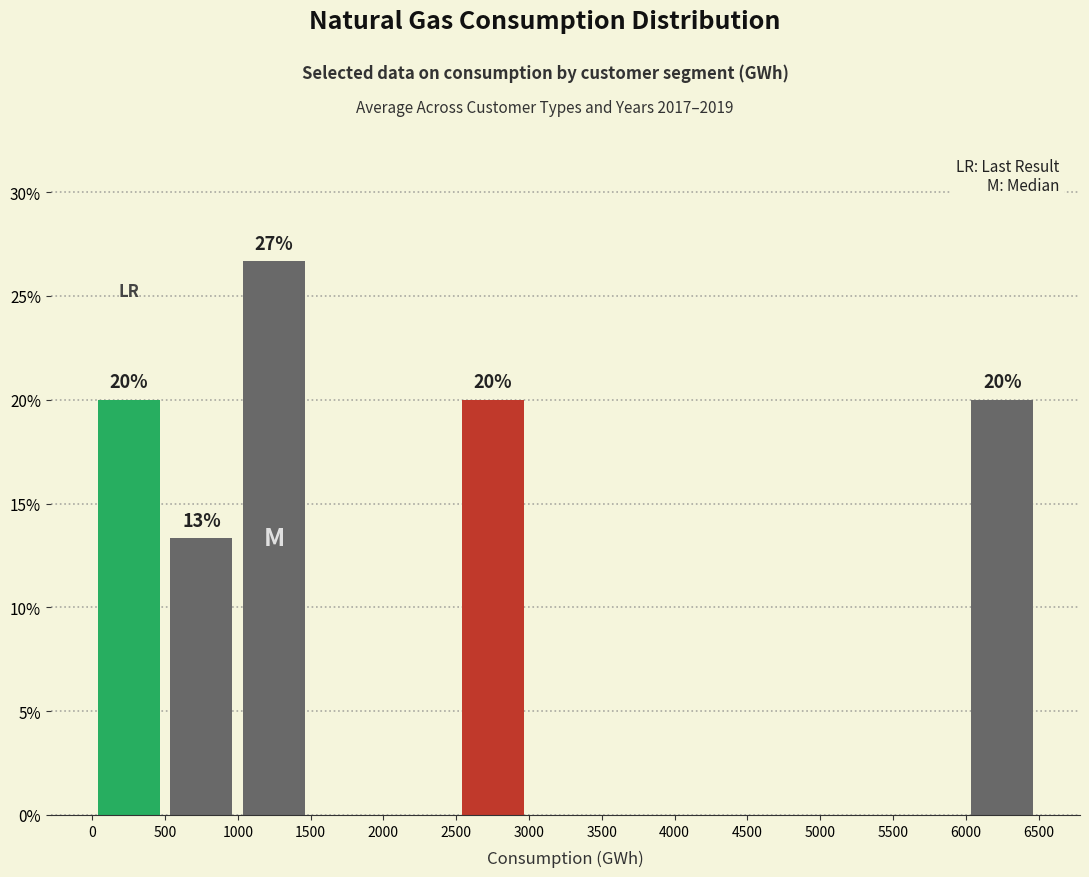

Which range on the x-axis has the tallest bar?

1000 to 1500